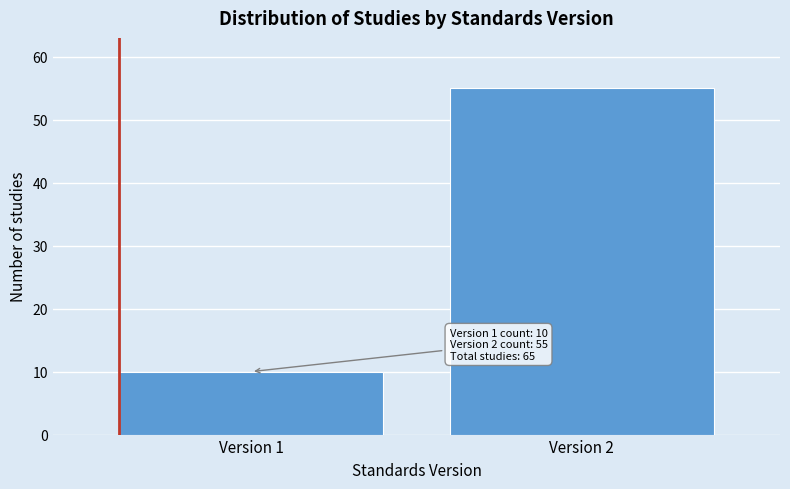

Reading left to right, extract all data points from this chart.

Version 1=10	Version 2=55